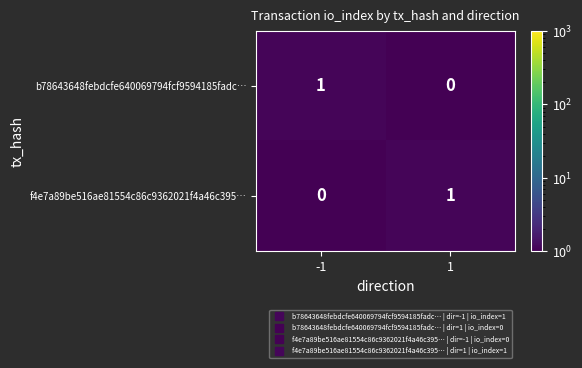

Is the value of f4e7a89be516ae81554c86c9362021f4a46c395… at -1 greater than the value of b78643648febdcfe640069794fcf9594185fadc… at -1?

No